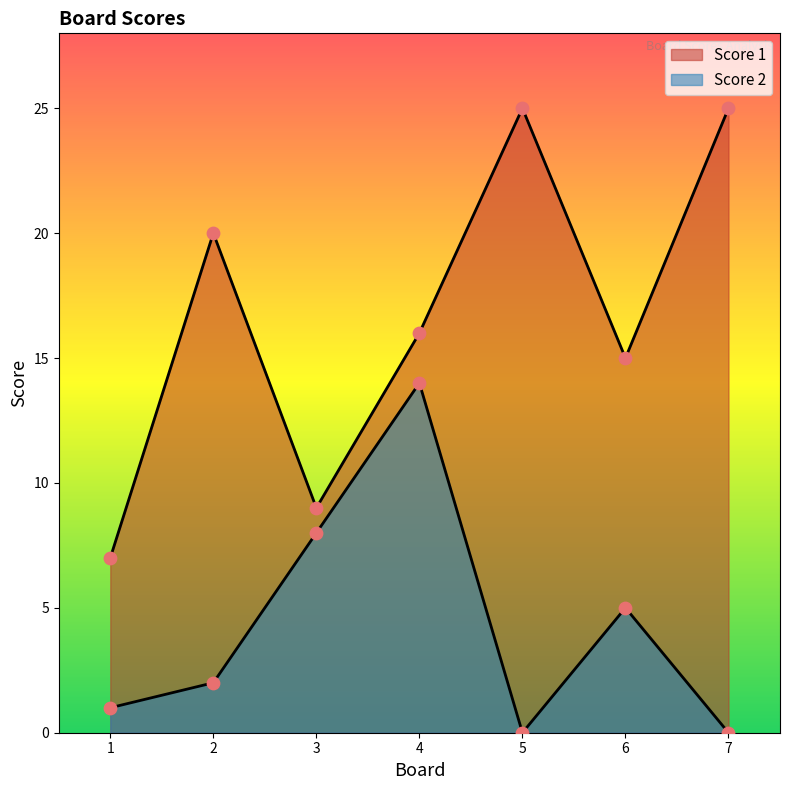

Is the value of Score 1 at 4 greater than the value of Score 2 at 5?

Yes